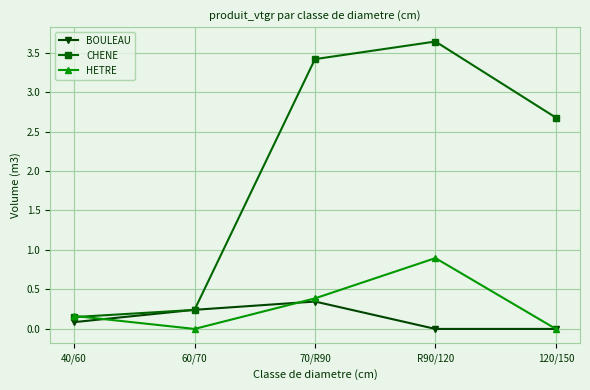

How many categories are shown in the chart?

5